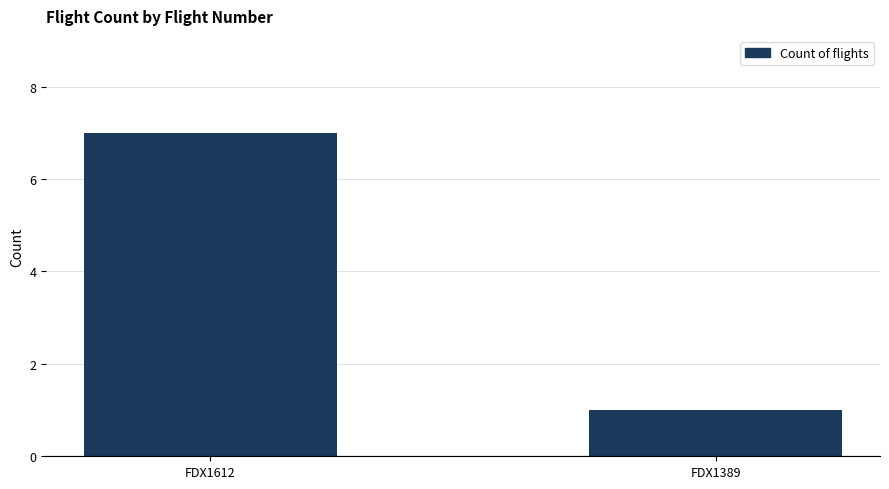

Reading right to left, transcribe all the data shown in this chart.

FDX1389=1	FDX1612=7